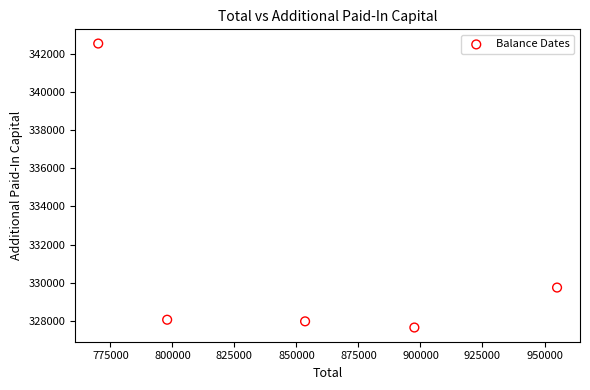

What is the average Y value?

331191